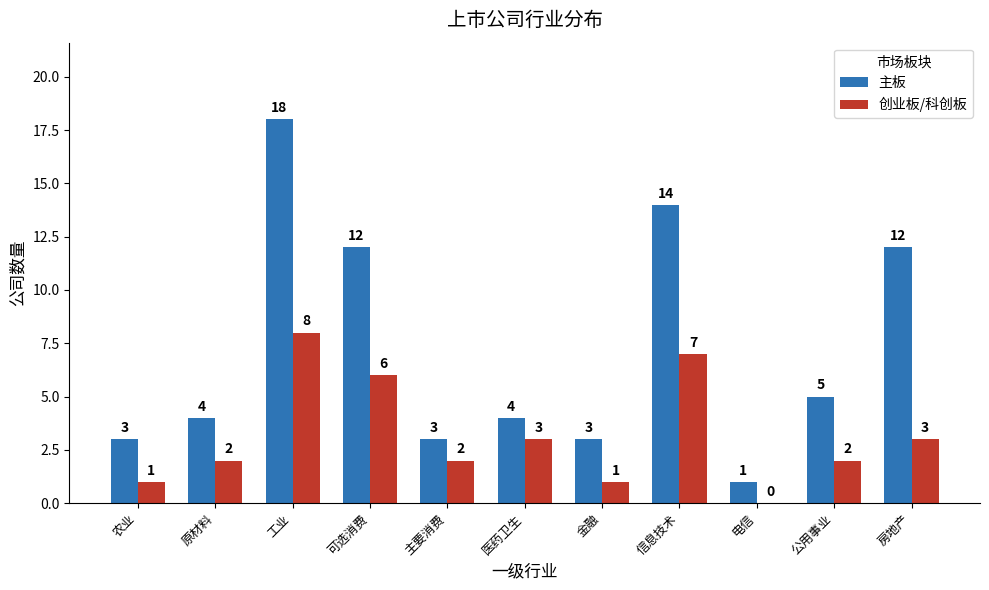

Is the value of 主板 at 农业 greater than the value of 创业板/科创板 at 电信?

Yes